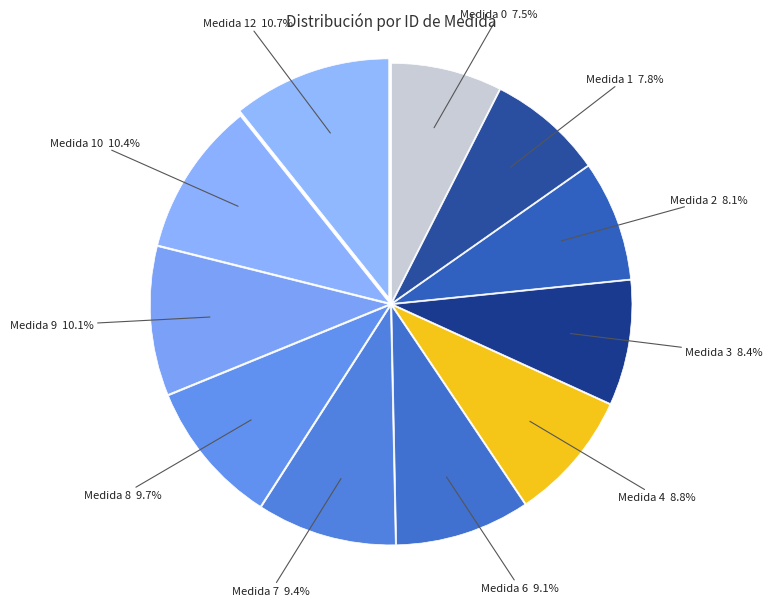

Approximately how many times larger is the value at Medida 3 compared to Medida 6?

0.9